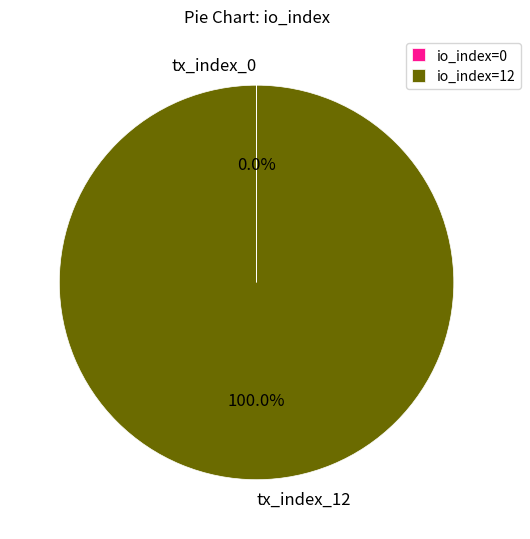

True or false: tx_index_12 accounts for 100% of the total.

True